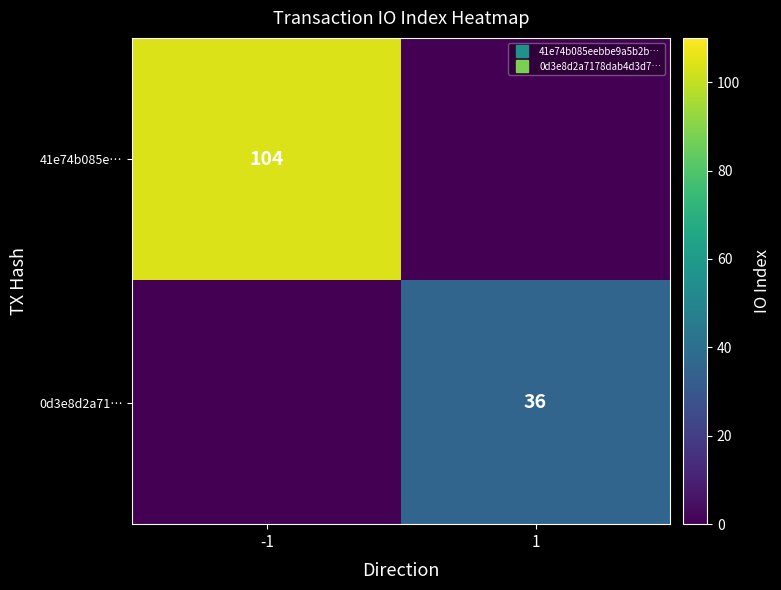

What value does the 0d3e8d2a71… series have at 1?

36